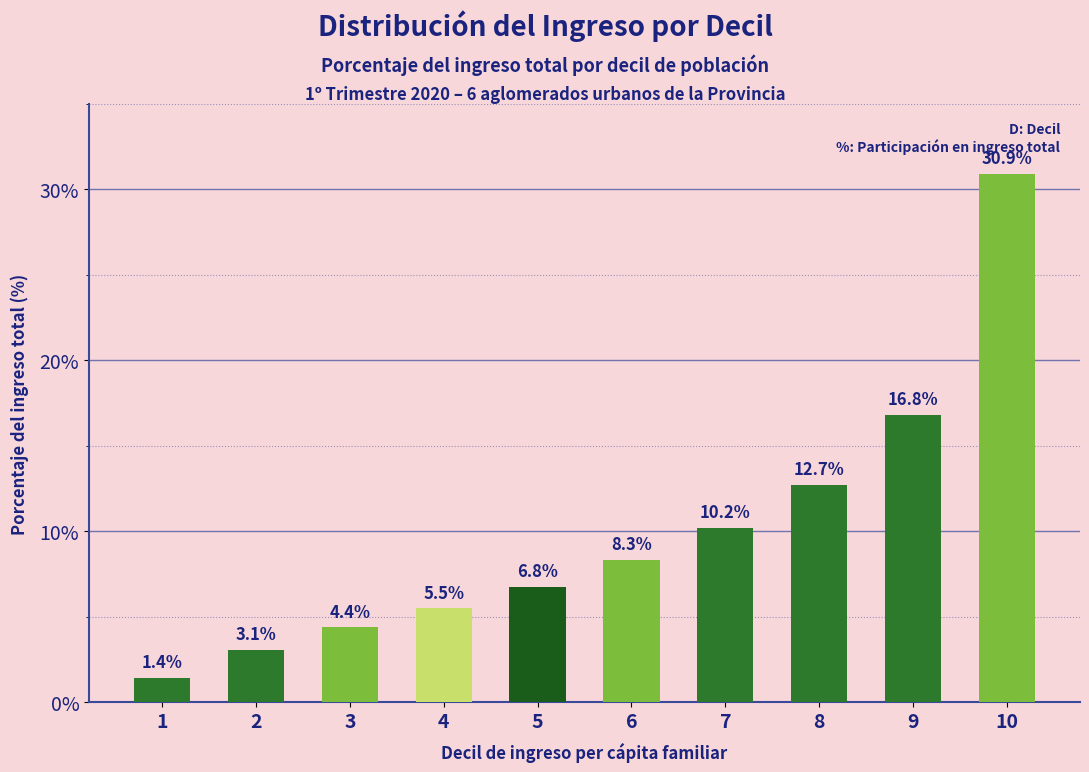

Where is the data nearest to the value 16?

9